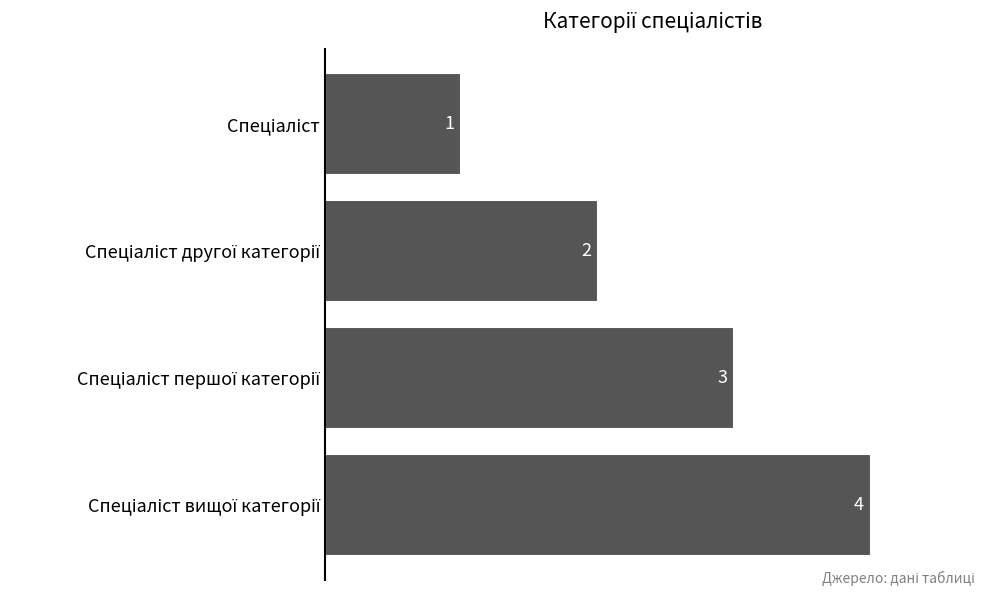

How many values are between 2 and 4?

3